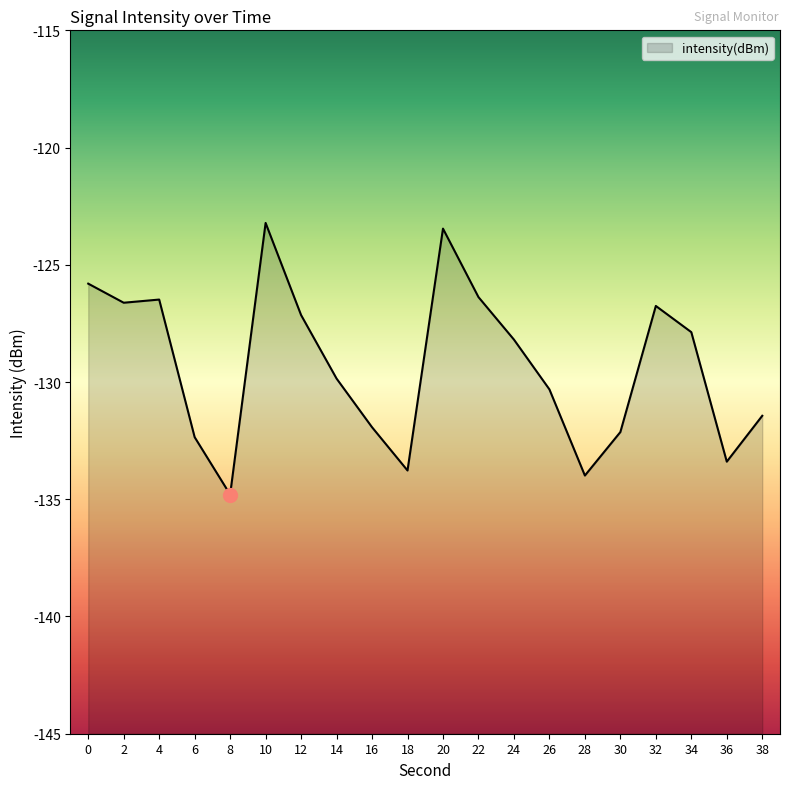

List the labels in order of value, largest first.

10, 20, 0, 22, 4, 2, 32, 12, 34, 24, 14, 26, 38, 16, 30, 6, 36, 18, 28, 8